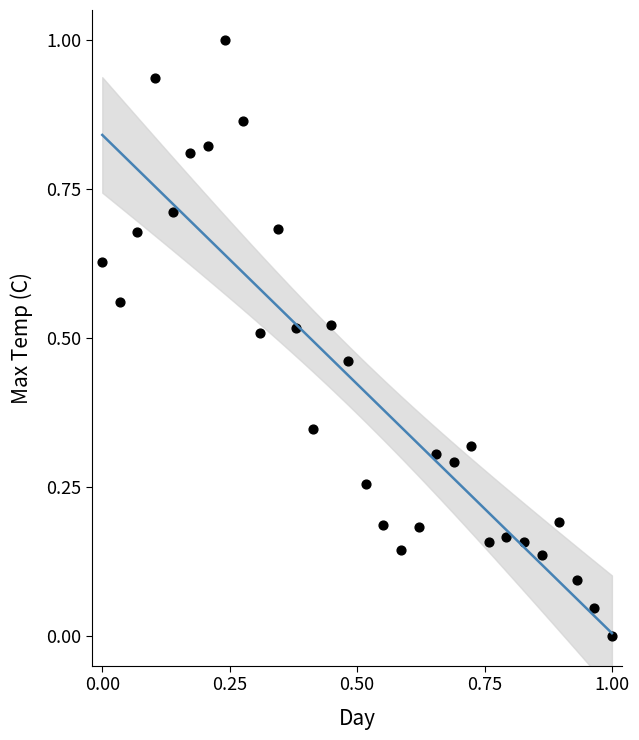

What is the range of Y values (max minus min)?

1.0